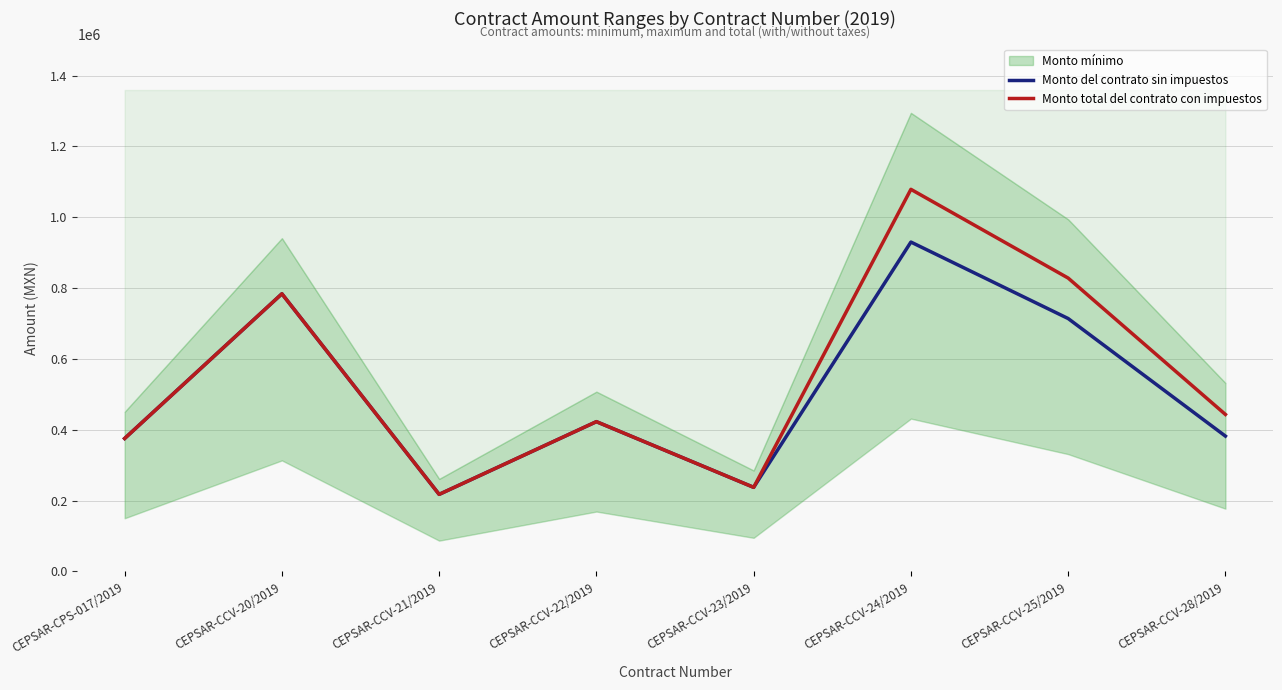

Reading left to right, transcribe all the data shown in this chart.

Monto del contrato sin impuestos: 375500.0	784007.2	217673.0	422964.8	237521.5	930087.0	714118.0	382175.0
Monto total del contrato con impuestos: 375500.0	784007.2	217673.0	422964.8	237521.5	1078900.9	828376.9	443323.0